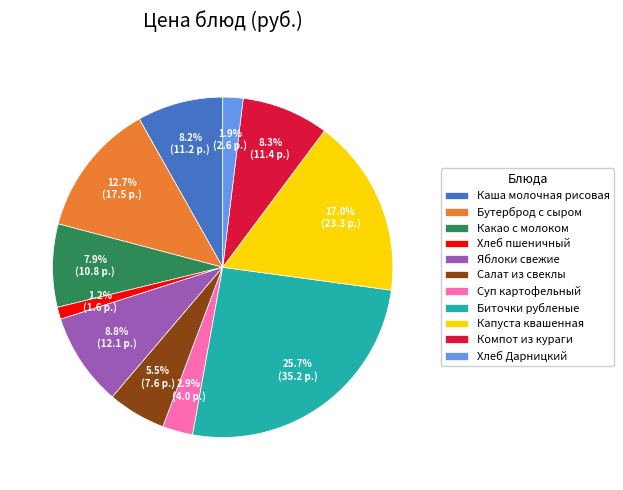

What percentage is the Компот из кураги slice, to the nearest percent?

8%